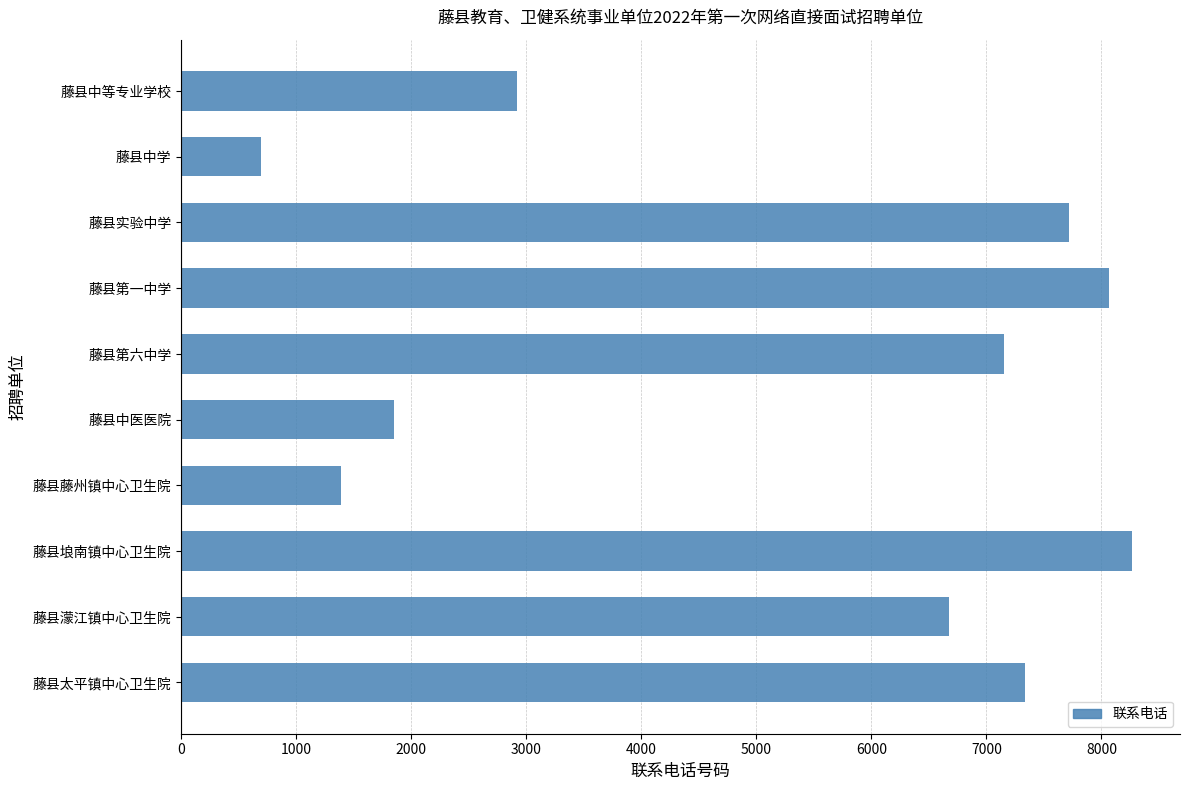

What is the label of the 9th bar from the top?

藤县濛江镇中心卫生院